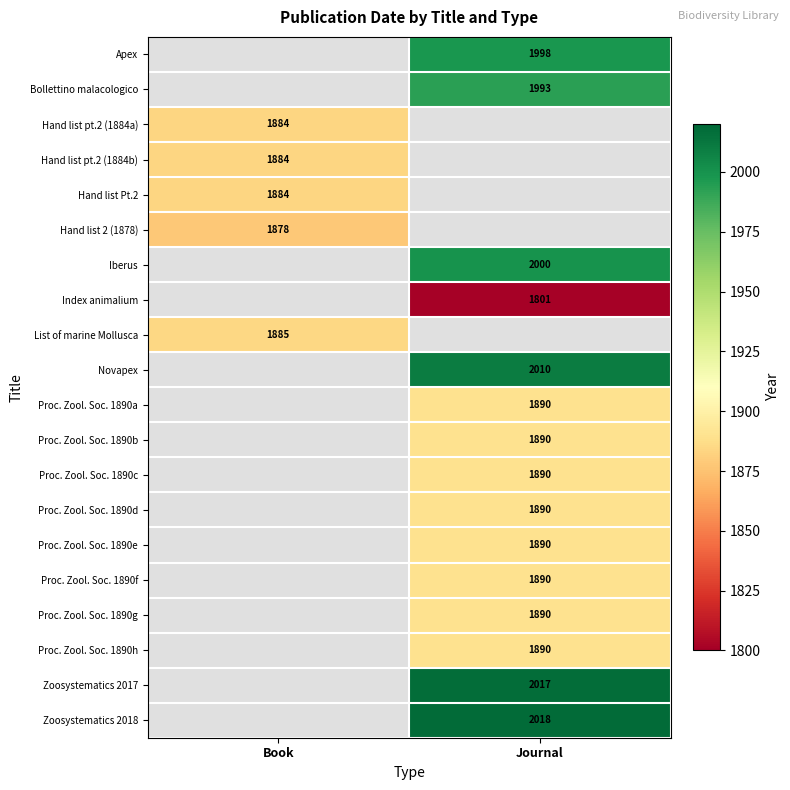

Is the value of Hand list pt.2 (1884b) at Book greater than the value of Proc. Zool. Soc. 1890c at Journal?

No